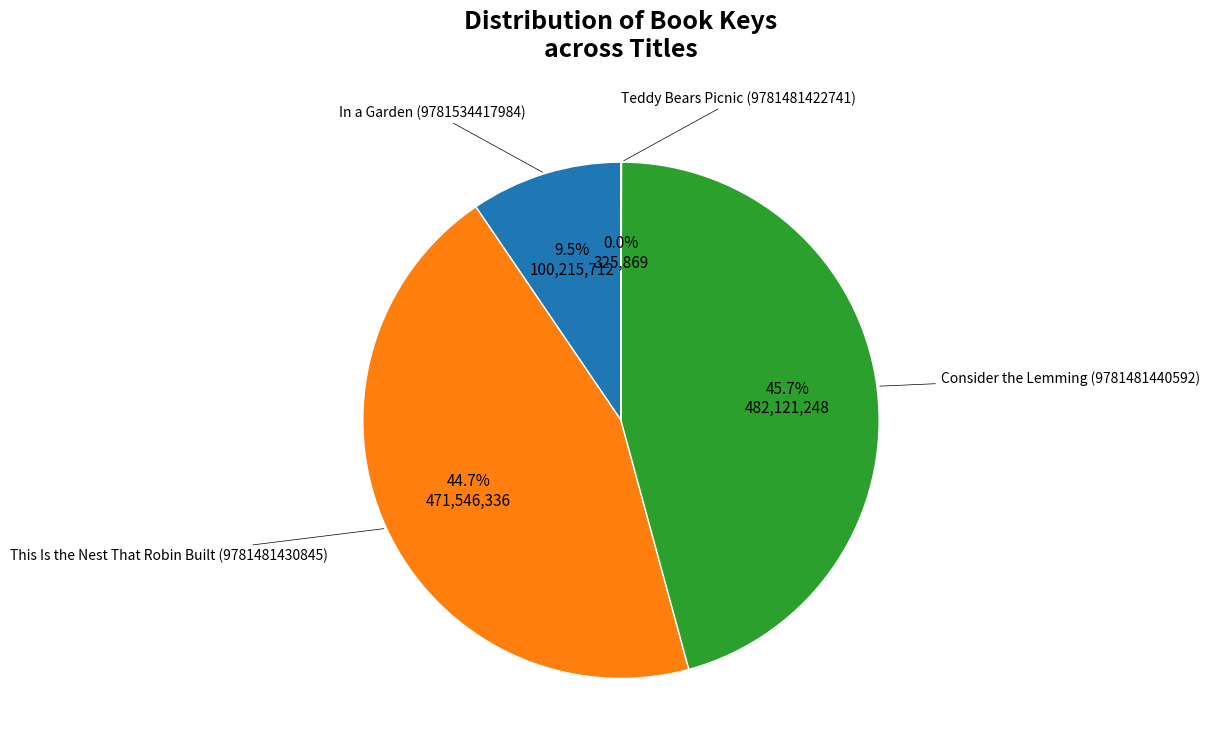

Does any single category account for the majority?

No